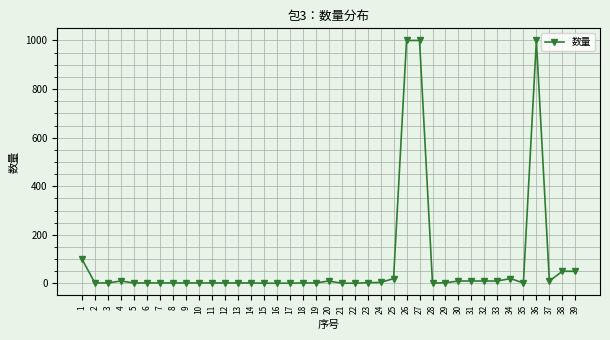

How many series are shown in this chart?

1